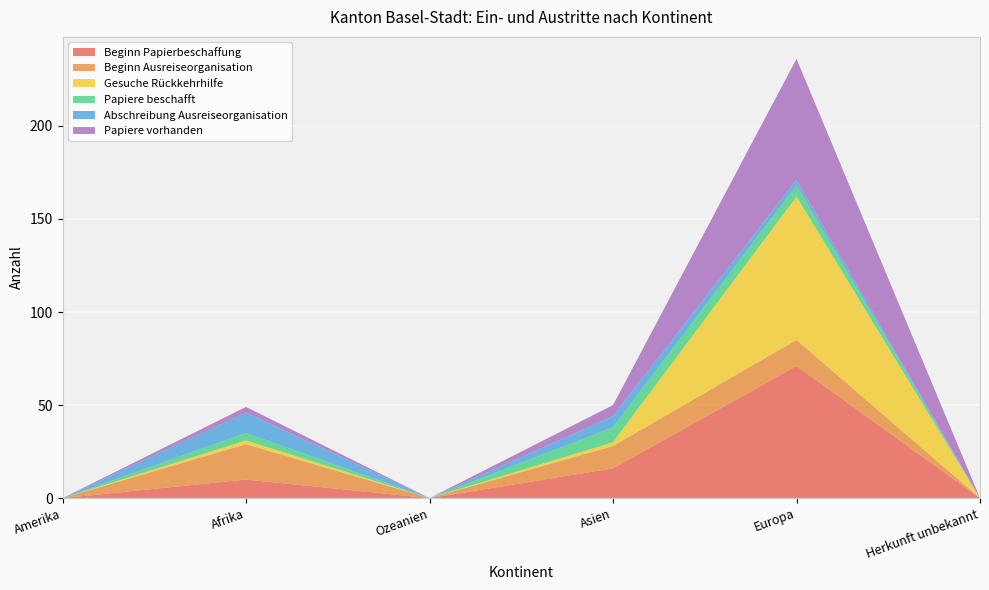

Reading left to right, extract all data points from this chart.

Beginn Papierbeschaffung: Amerika=0	Afrika=10	Ozeanien=0	Asien=16	Europa=71	Herkunft unbekannt=0
Beginn Ausreiseorganisation: Amerika=0	Afrika=19	Ozeanien=0	Asien=12	Europa=14	Herkunft unbekannt=0
Gesuche Rückkehrhilfe: Amerika=0	Afrika=2	Ozeanien=0	Asien=2	Europa=77	Herkunft unbekannt=0
Papiere beschafft: Amerika=0	Afrika=4	Ozeanien=0	Asien=8	Europa=6	Herkunft unbekannt=0
Abschreibung Ausreiseorganisation: Amerika=0	Afrika=11	Ozeanien=0	Asien=6	Europa=3	Herkunft unbekannt=0
Papiere vorhanden: Amerika=0	Afrika=3	Ozeanien=0	Asien=6	Europa=65	Herkunft unbekannt=0